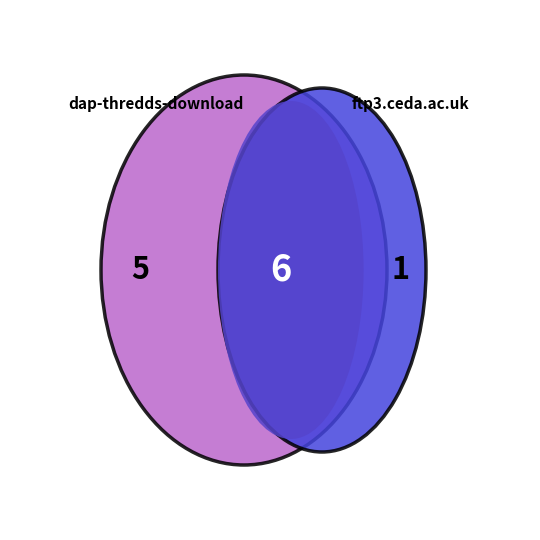

Which category has the biggest portion of the pie?

dap-thredds-download